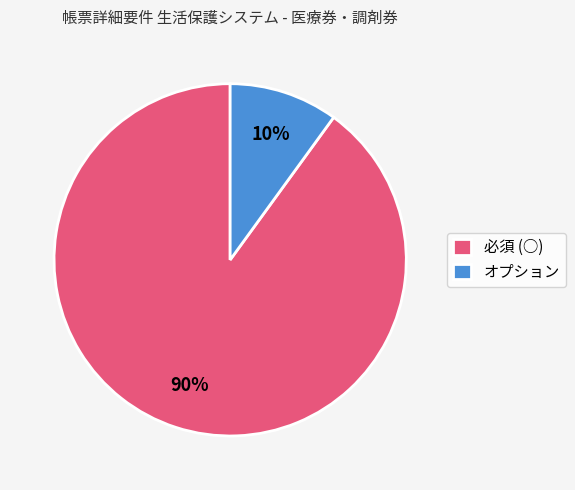

Which category has the smallest portion of the pie?

オプション